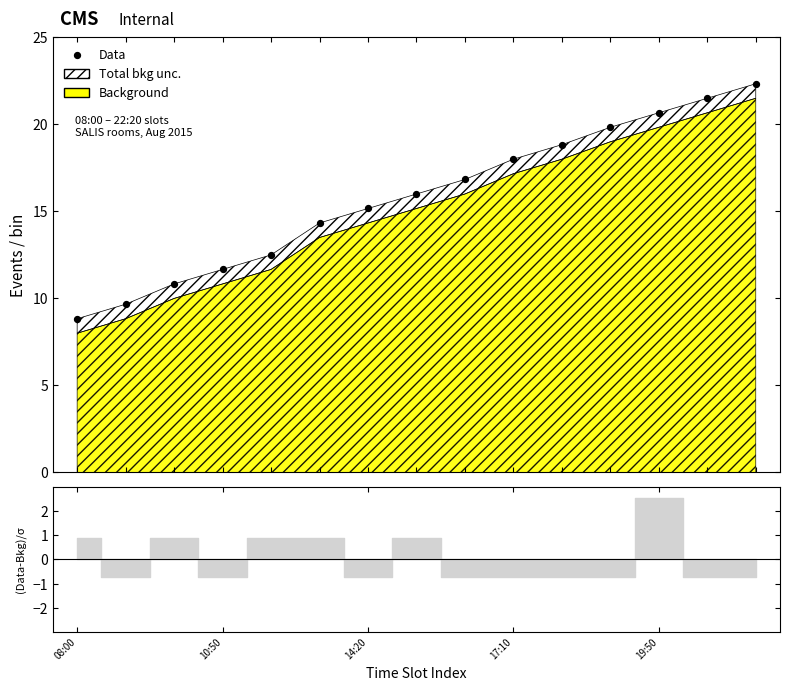

Which has a higher value, 14:20 or 7?

7